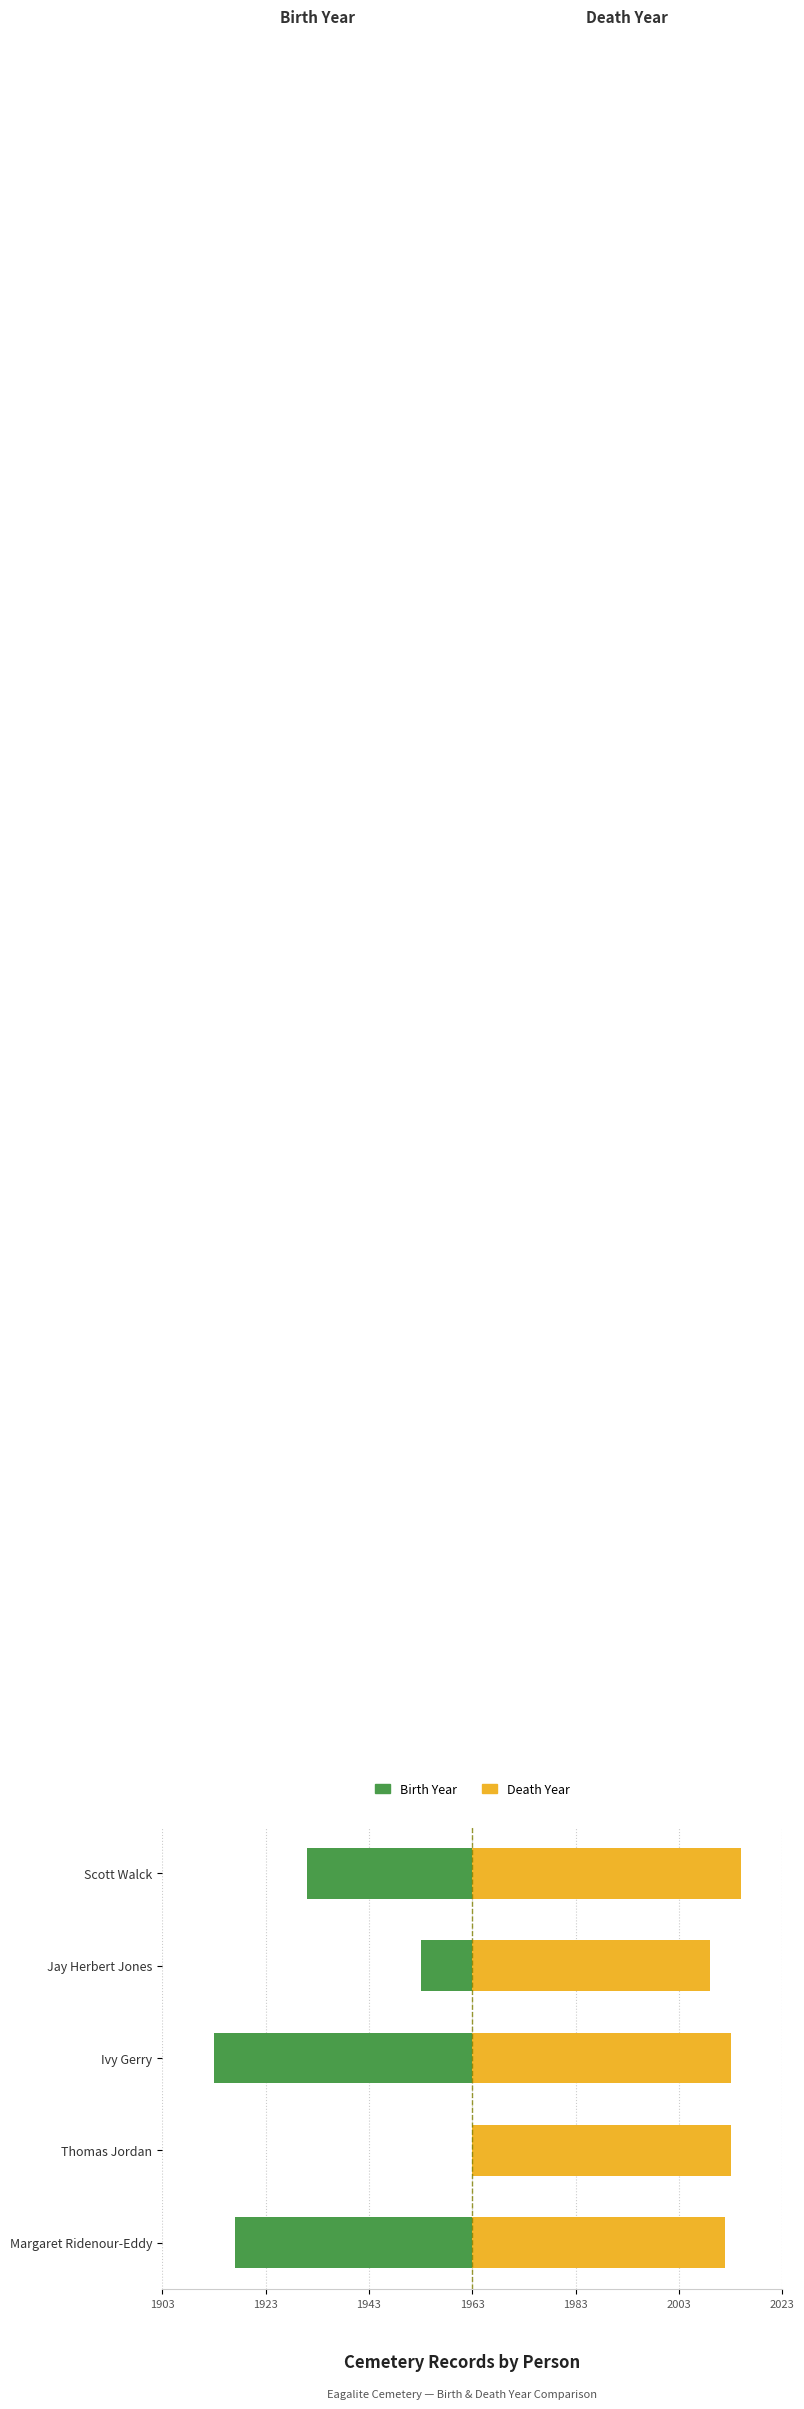

Reading left to right, what are all the values shown in this chart?

Birth Year: -46	0	-50	-10	-32
Death Year: 49	50	50	46	52